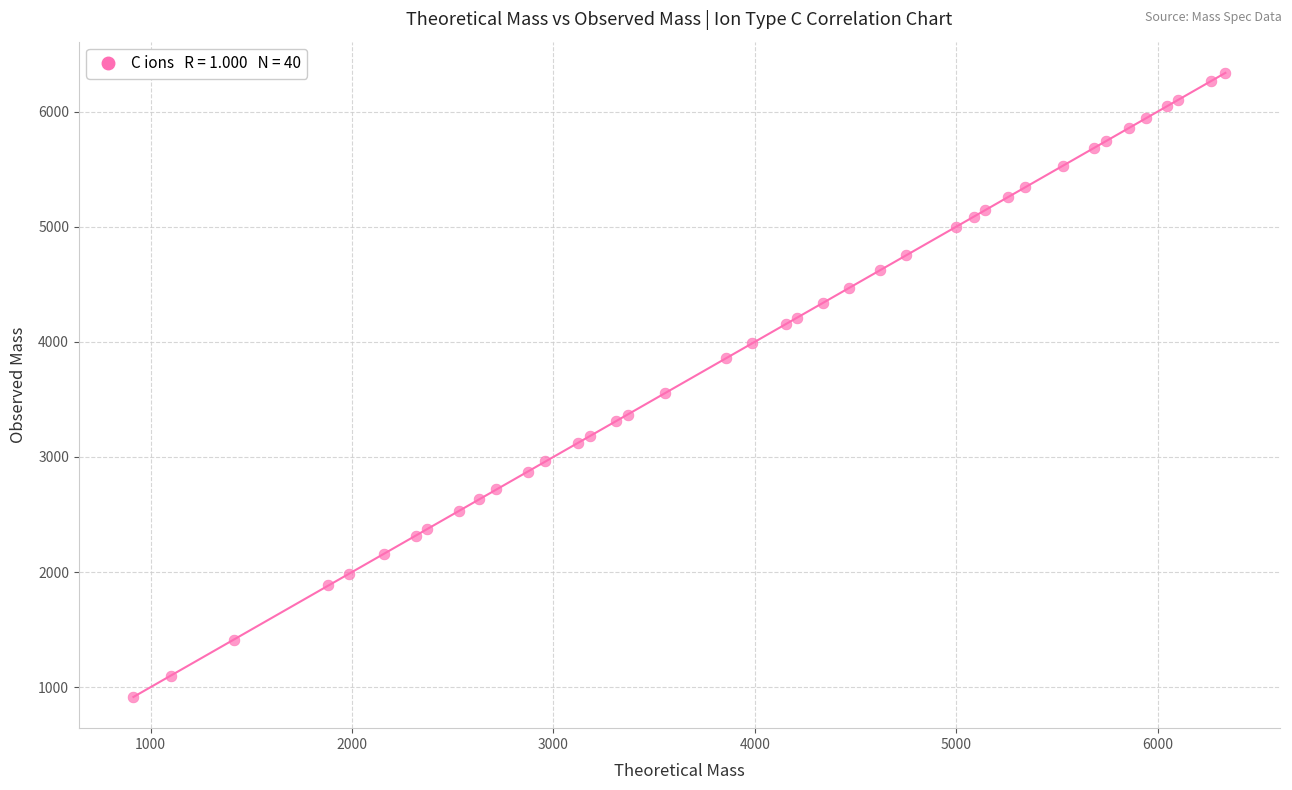

What Y value in the scatter plot is closest to 3625?

3554.7